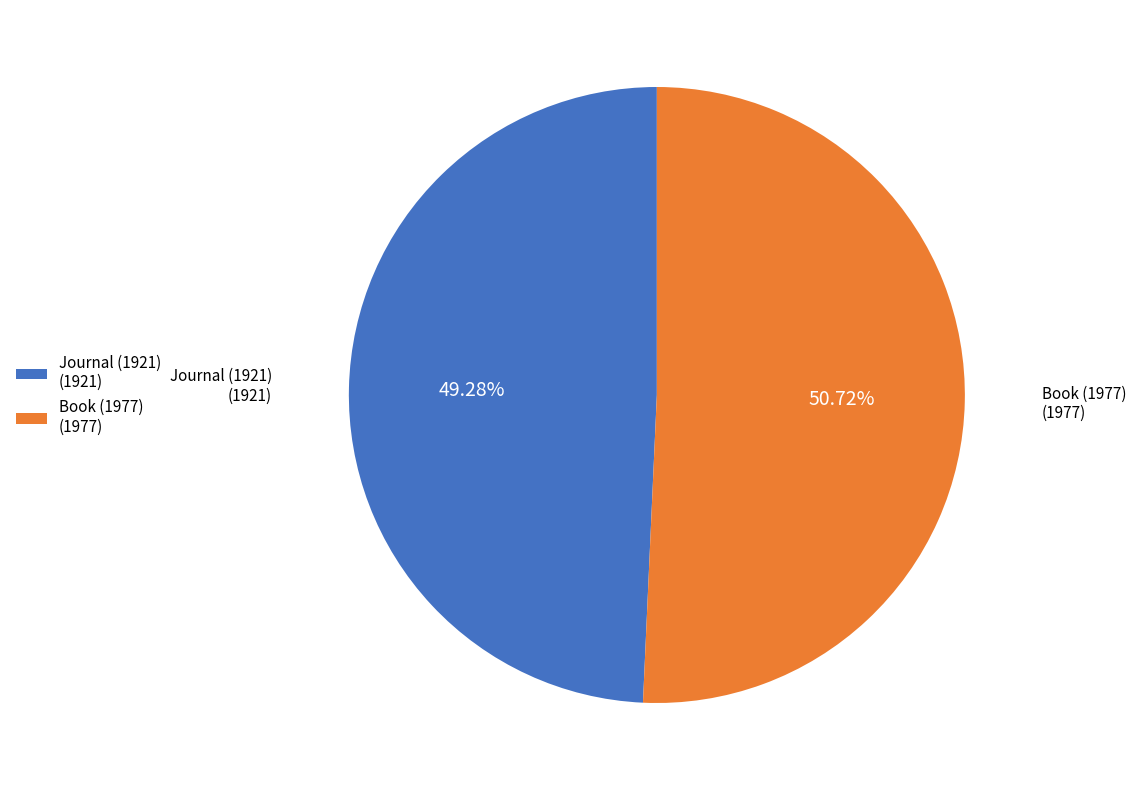

To the nearest percent, what is the average slice percentage?

50%